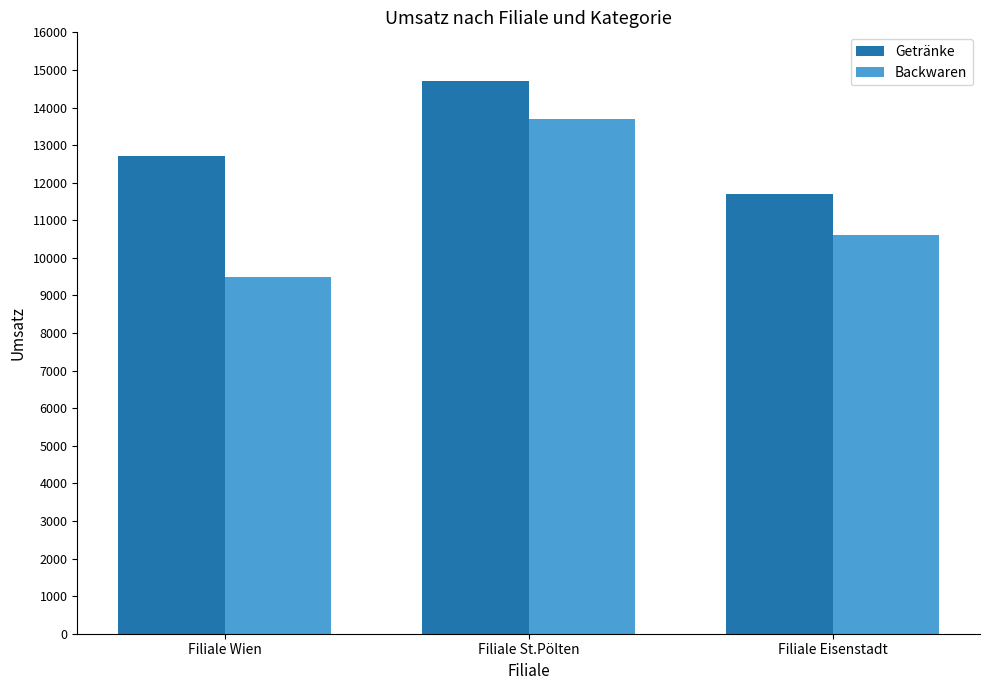

Which label corresponds to the smallest value in the chart?

Filiale Wien